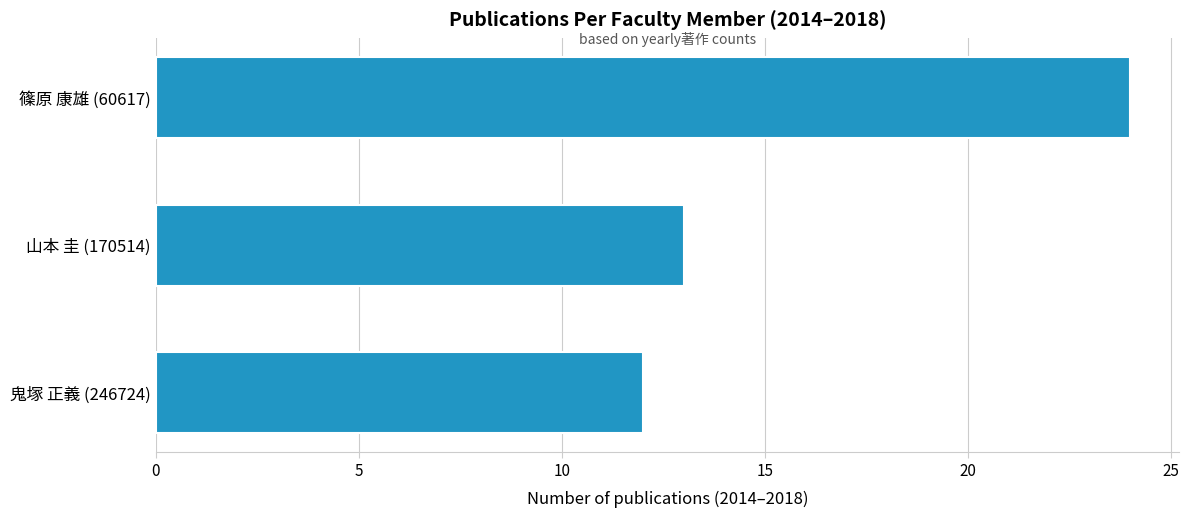

Does the chart contain stacked bars?

No